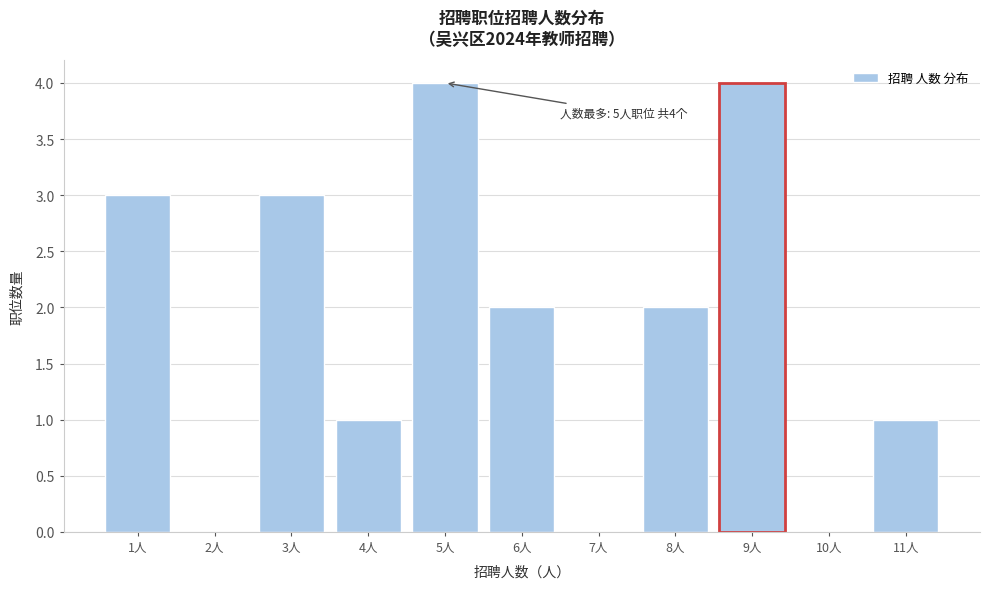

Reading left to right, extract all data points from this chart.

1人=3	2人=0	3人=3	4人=1	5人=4	6人=2	7人=0	8人=2	9人=4	10人=0	11人=1